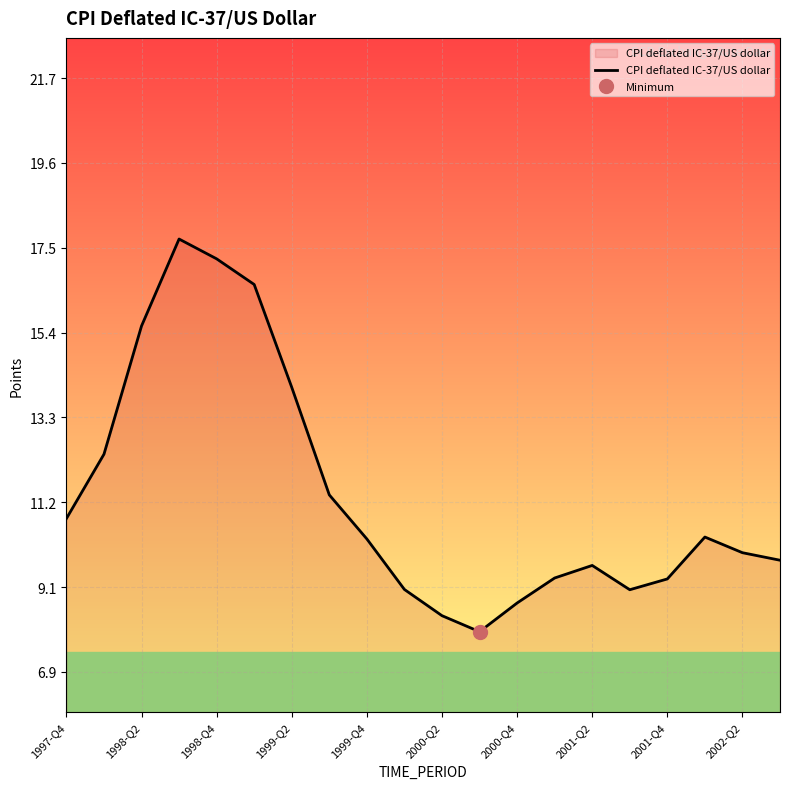

The value of CPI deflated IC-37/US dollar at 1999-Q2 is 14.0. True or false?

True